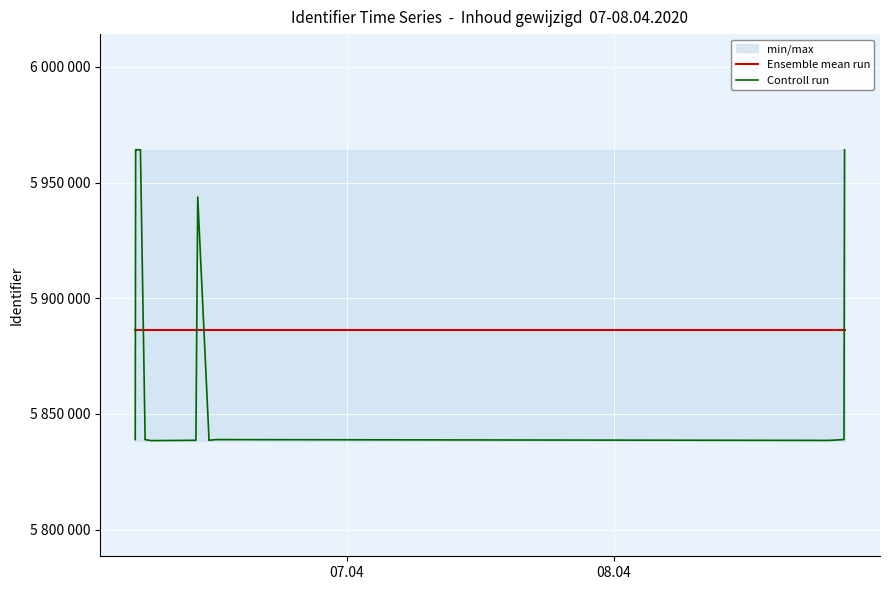

Count the number of categories in the chart.

18